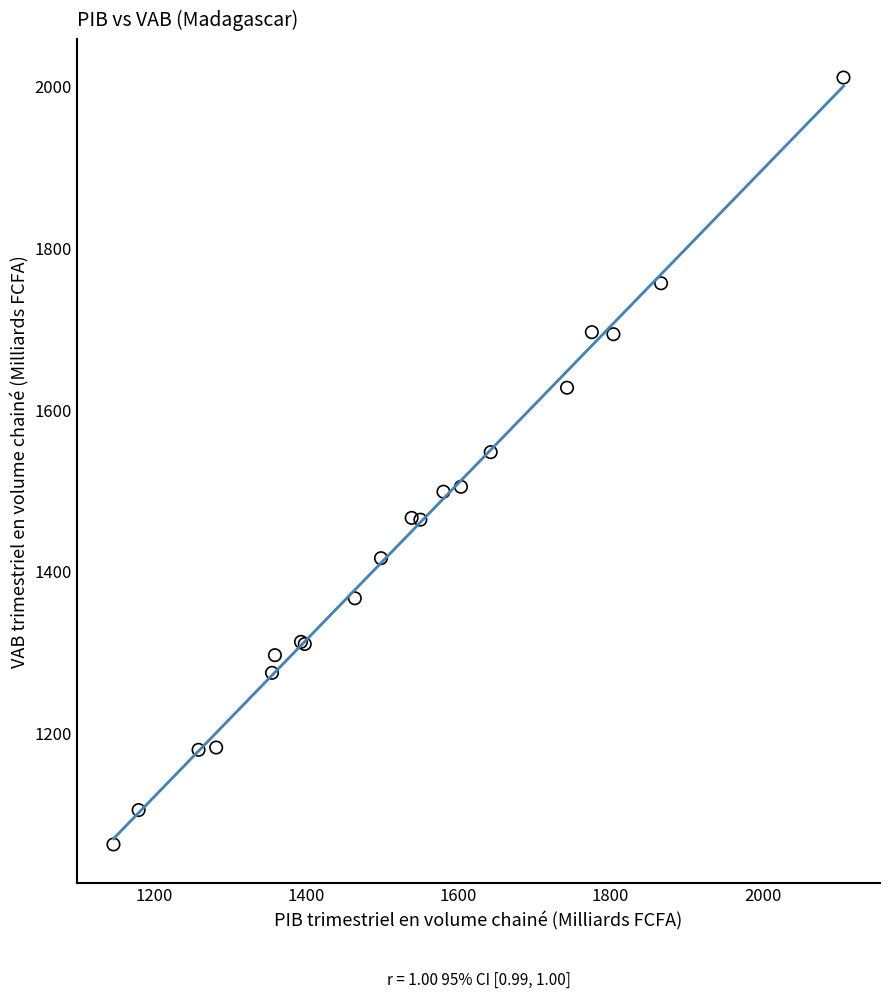

What Y value in the scatter plot is closest to 1535?

1546.9